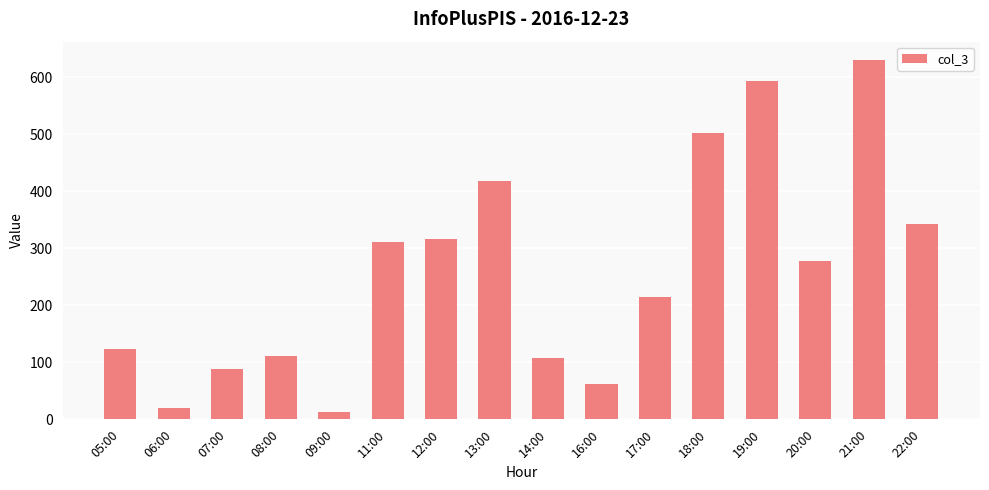

What position from the right is 20:00?

3